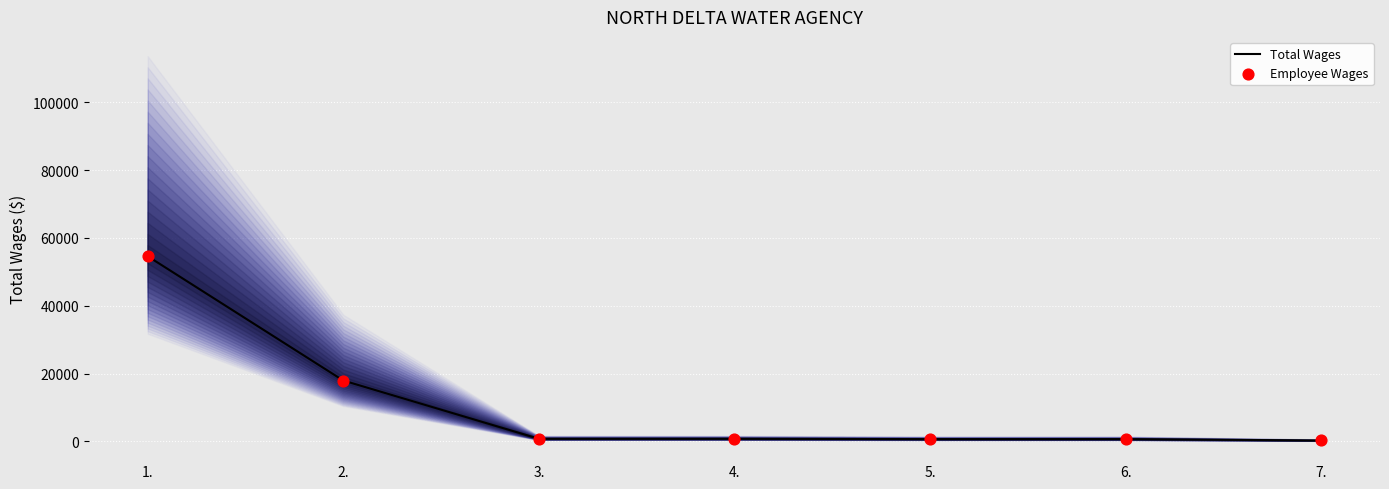

Which series contains the lowest Y value?

Total Wages